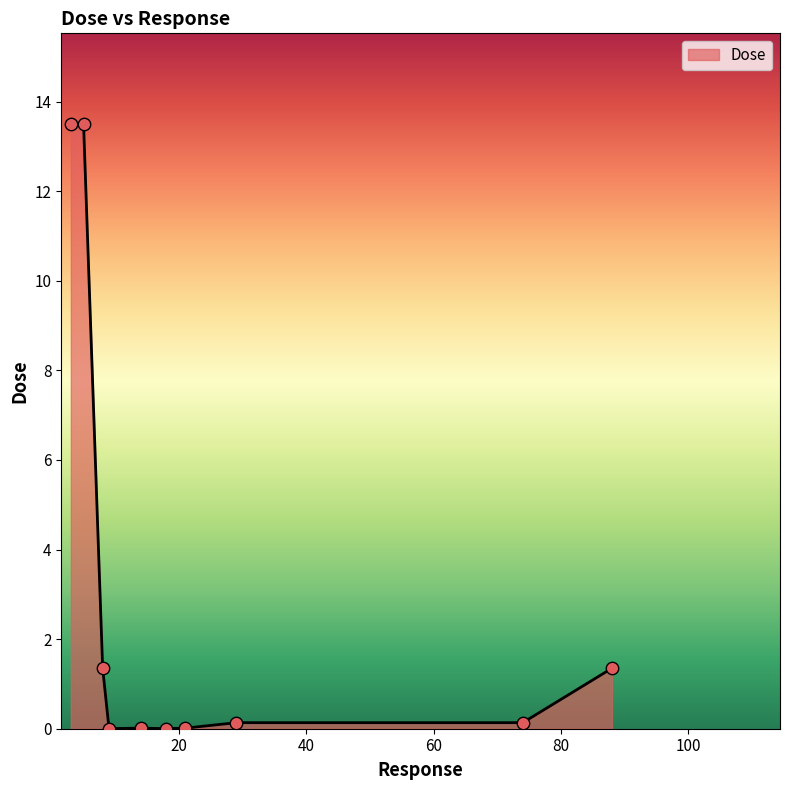

What is the difference between the maximum and minimum values?

13.5